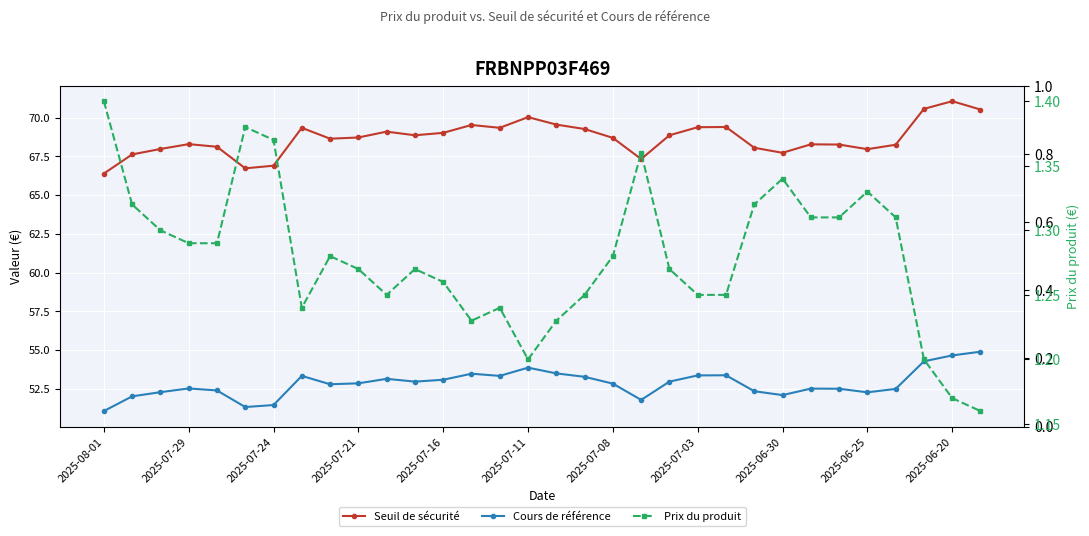

What is the maximum value shown in the chart?

71.1